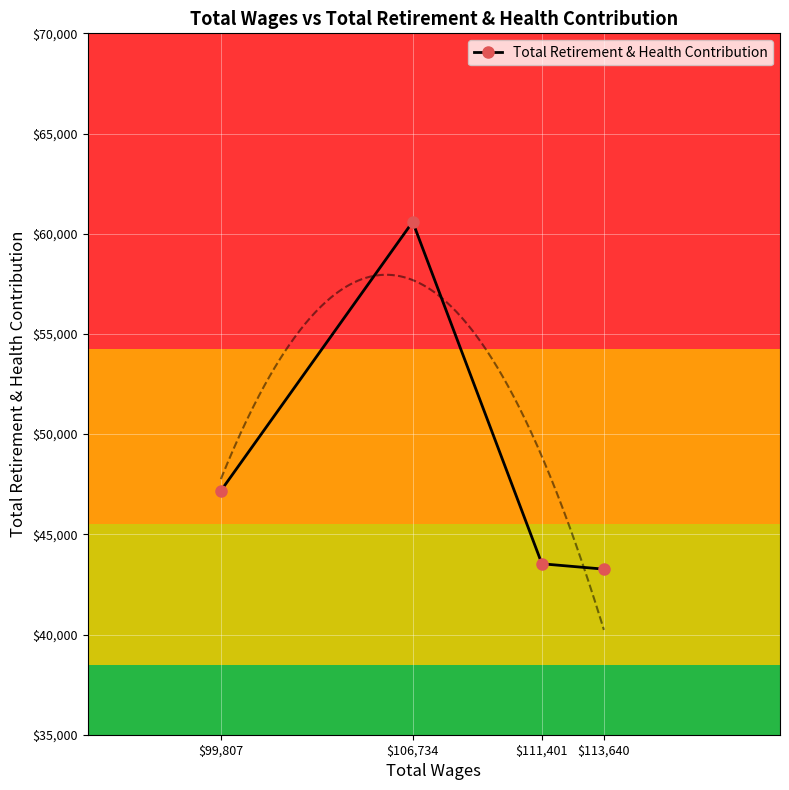

Which category has the highest value across all series?

$106,734